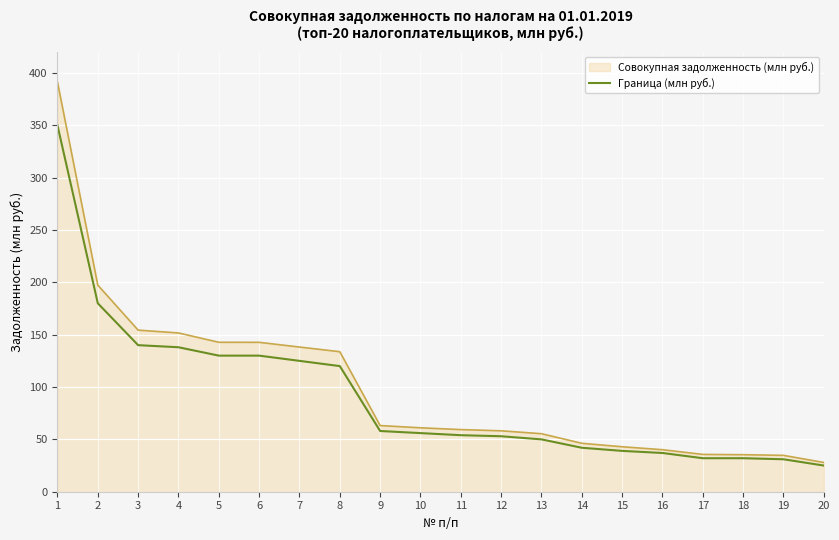

List the series in order of their peak value, highest first.

Совокупная задолженность (млн руб.), Граница (млн руб.)